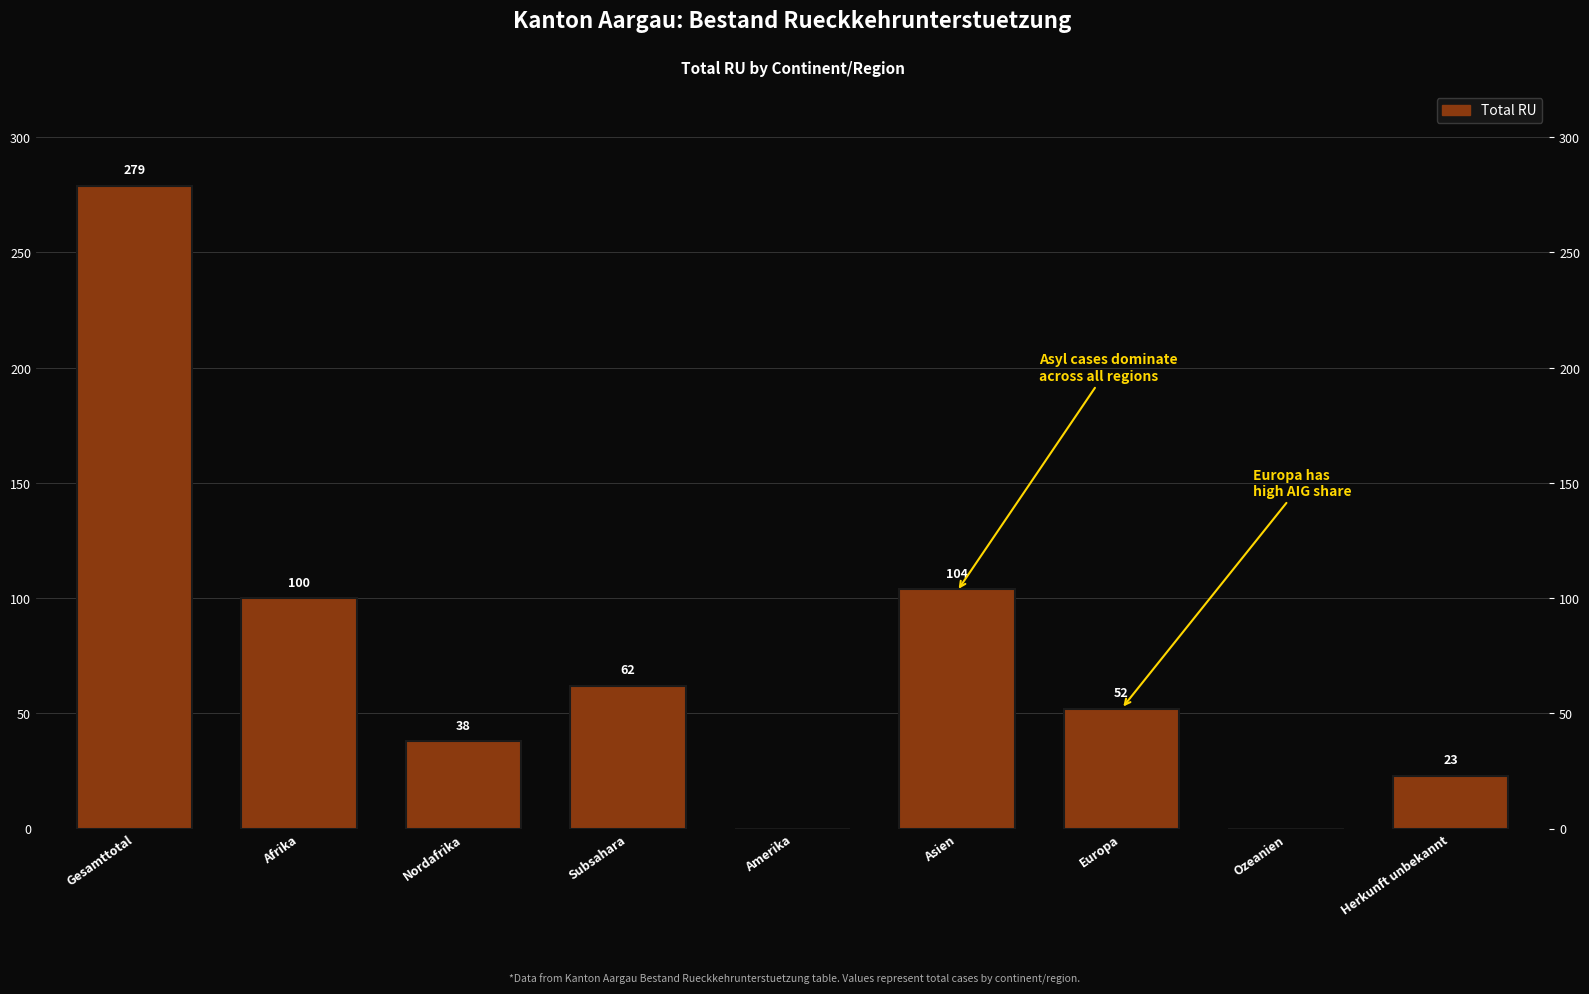

Read the value at Asien, to the nearest 50.

100